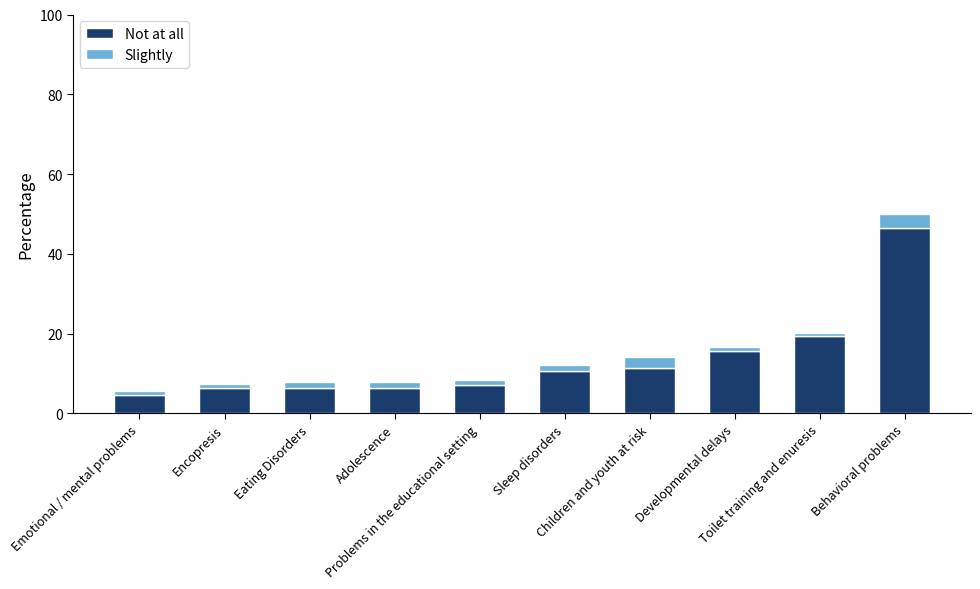

What is the minimum value for Not at all?

4.7